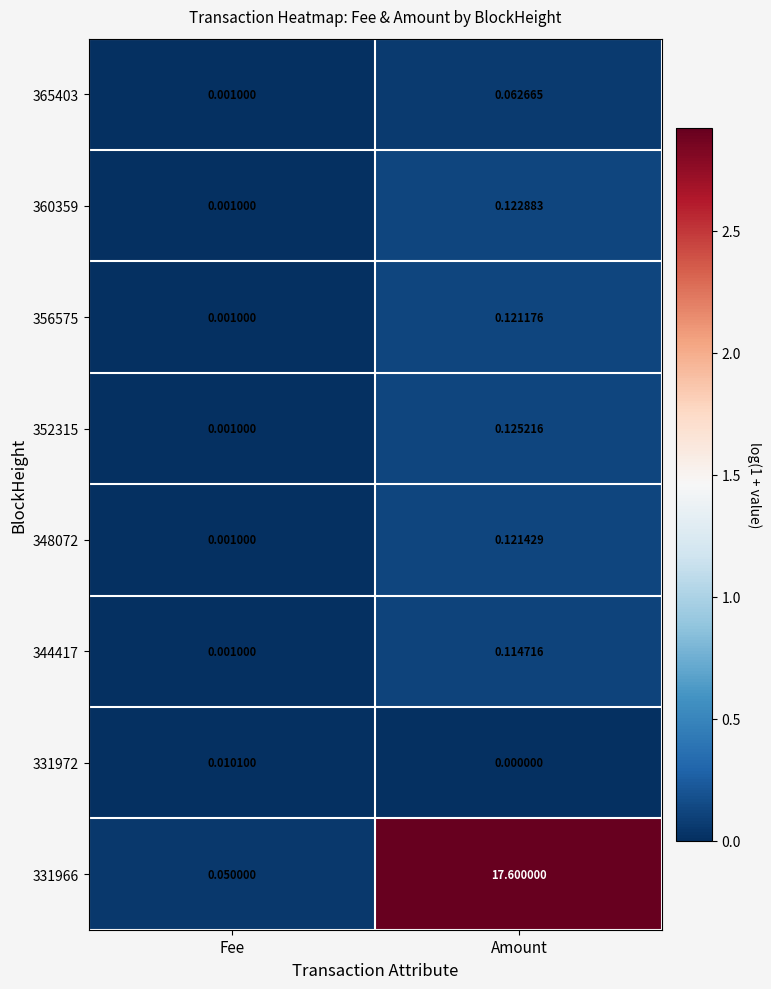

Between Fee and Amount, which series saw the biggest shift?

331966